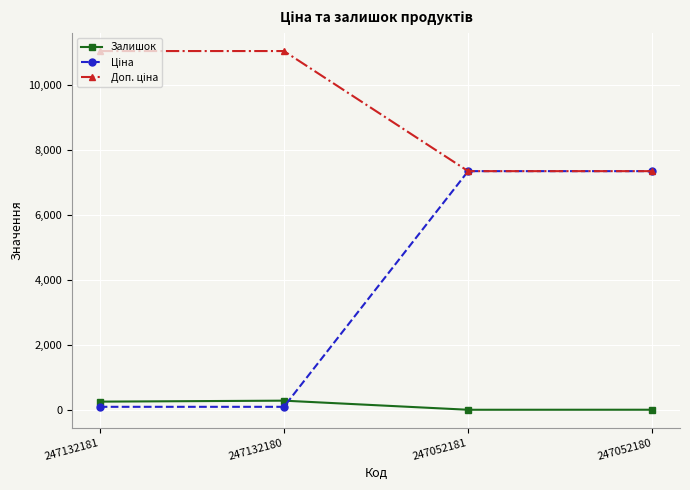

At how many categories does at least one series exceed 2168?

4